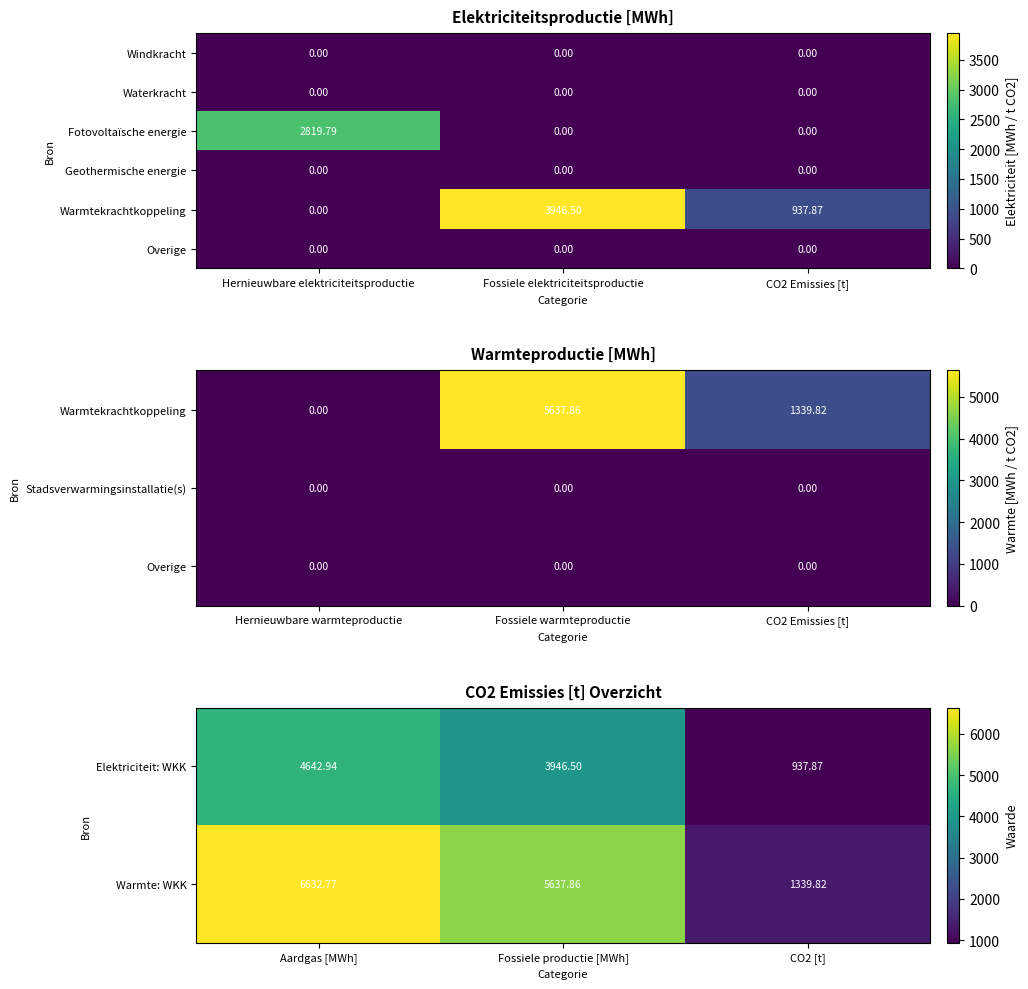

Where is Warmte: WKK nearest to the value 3986?

Fossiele productie [MWh]